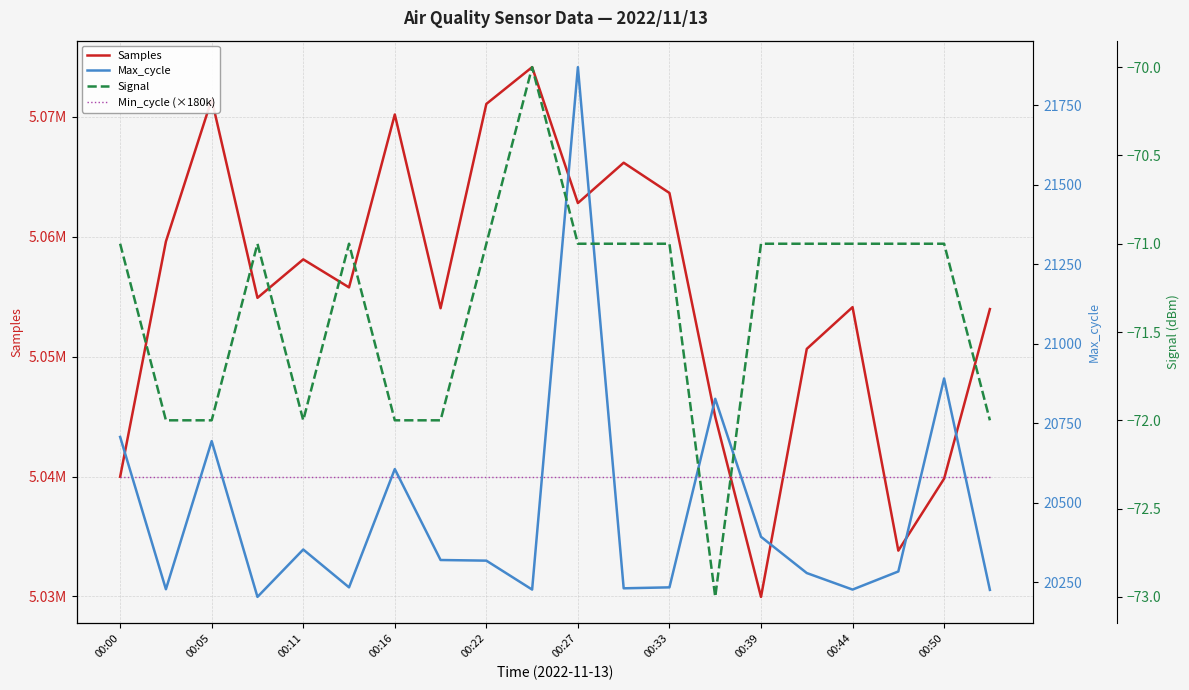

What is the average value of the Signal series?

-71